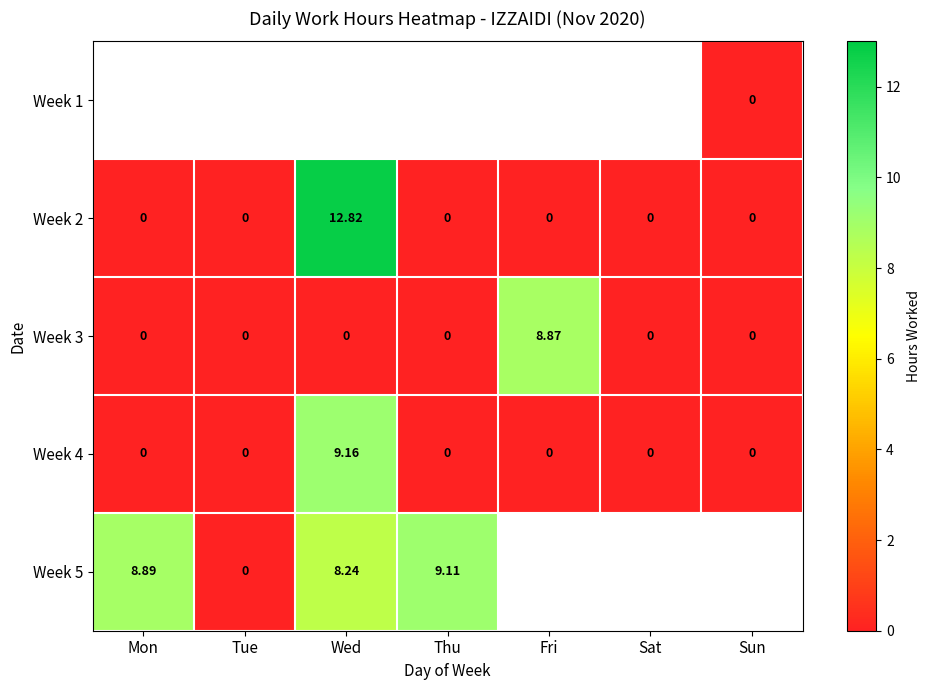

Is it true that Week 3 equals 12.7 at Fri?

False